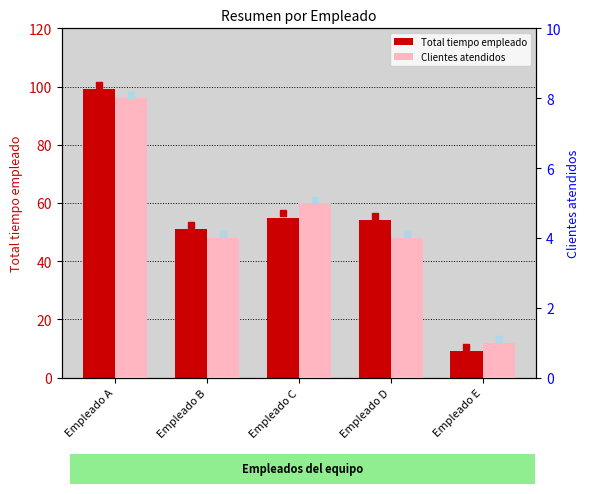

Reading left to right, list all the values displayed in this chart.

Total tiempo empleado: Empleado A=99	Empleado B=51	Empleado C=55	Empleado D=54	Empleado E=9
Clientes atendidos: Empleado A=8	Empleado B=4	Empleado C=5	Empleado D=4	Empleado E=1